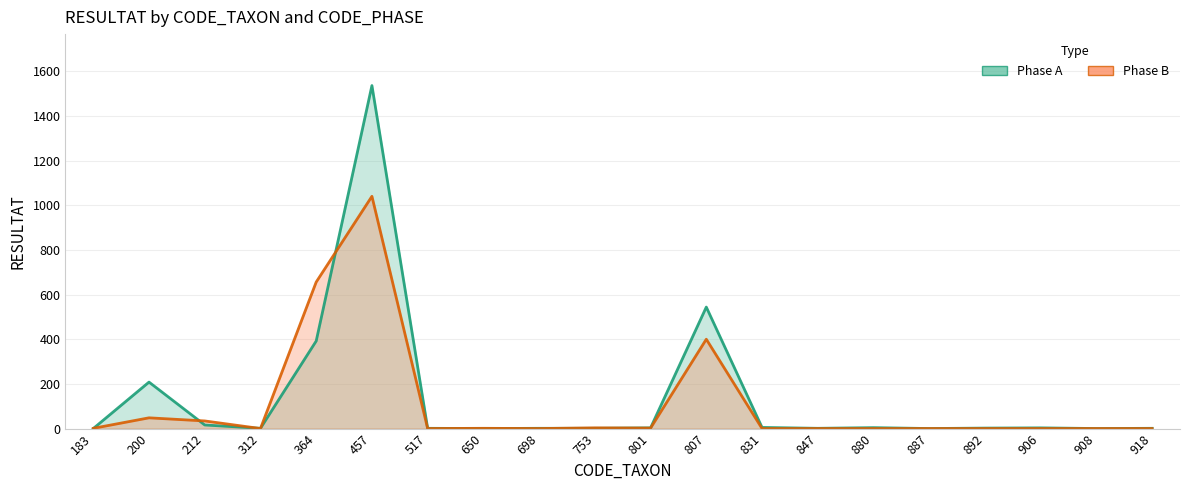

The value of Phase A at 906 is 4. True or false?

False